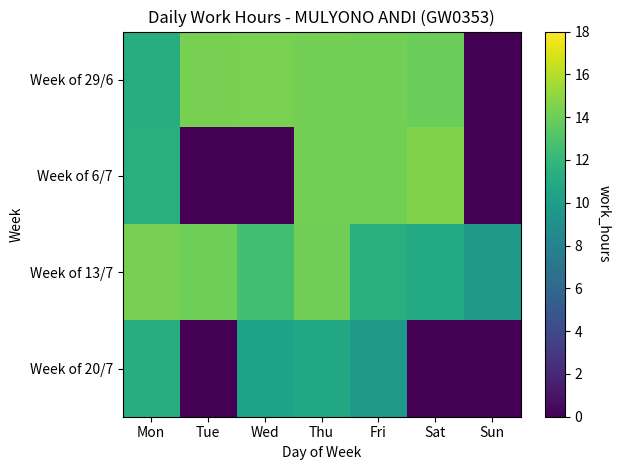

Count the number of categories in the chart.

7